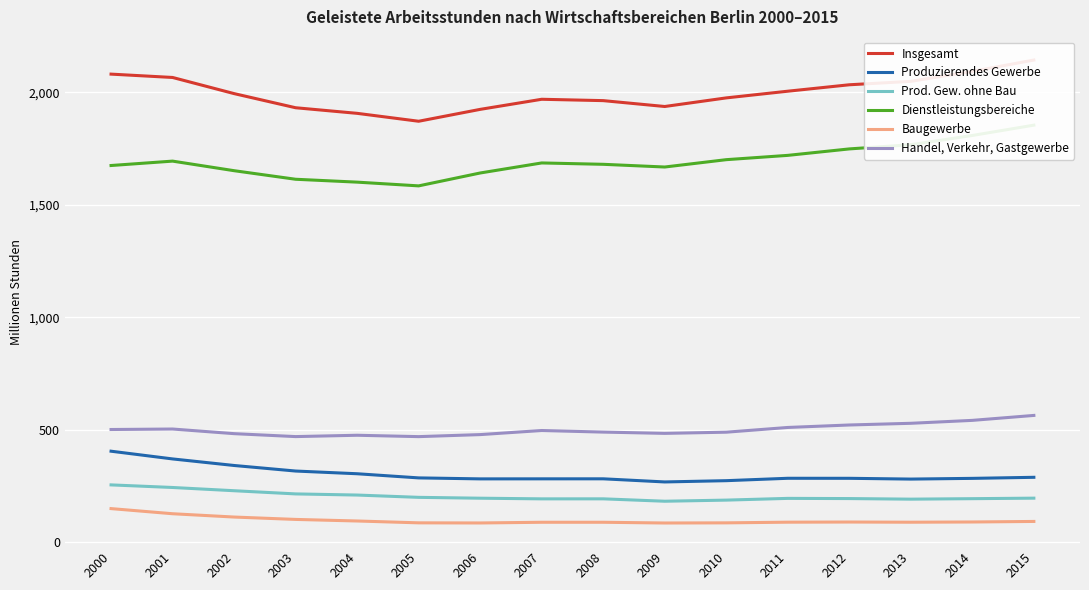

How many data points in Produzierendes Gewerbe are above 284?

10